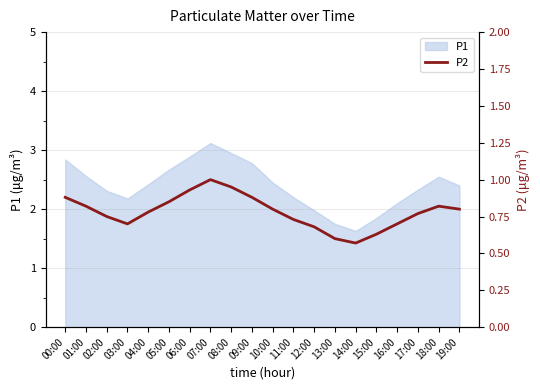

At which label is the value closest to 0?

14:00